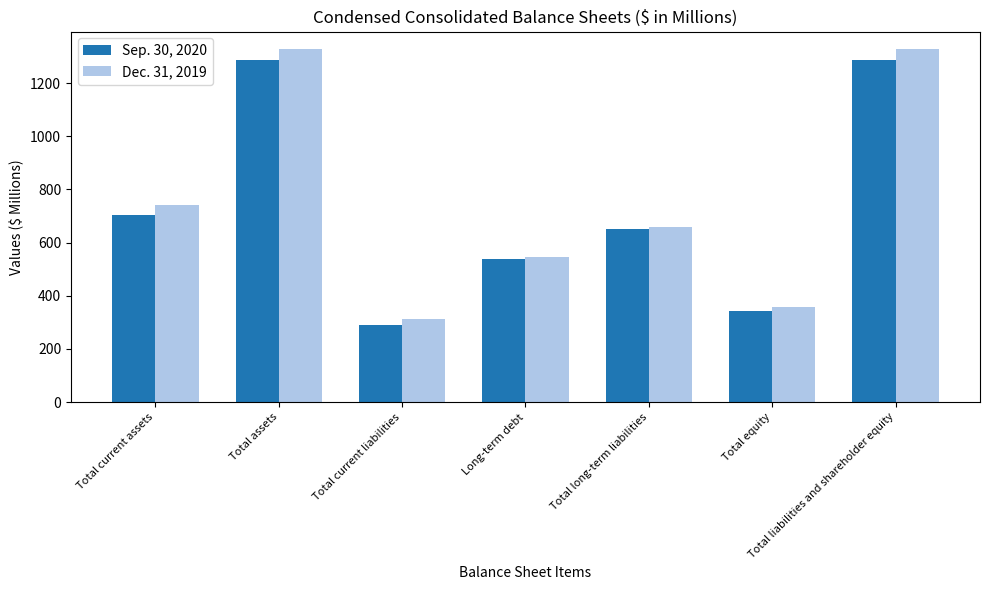

Reading left to right, list all the values displayed in this chart.

Sep. 30, 2020: 704.3	1284.9	291.1	537.2	651.0	342.8	1284.9
Dec. 31, 2019: 740.1	1327.3	312.3	545.2	657.2	357.8	1327.3